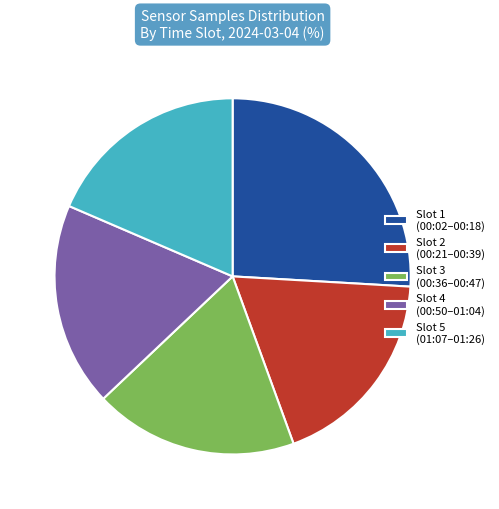

What is the largest slice in the pie chart?

Slot 1 (00:02–00:18)